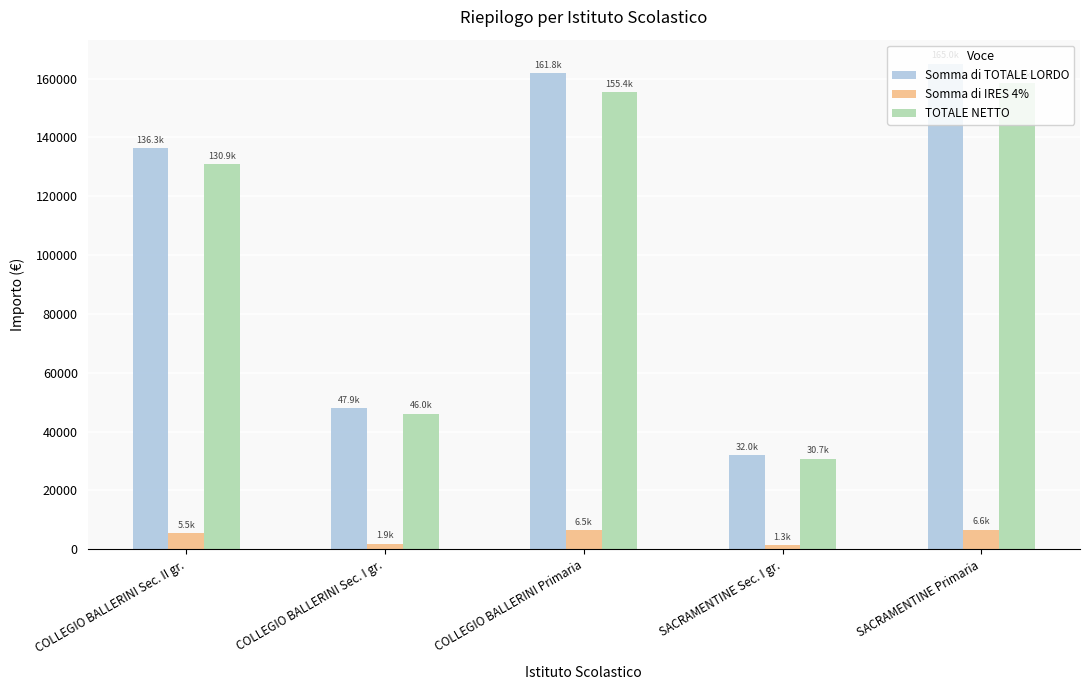

Read the TOTALE NETTO value at SACRAMENTINE Primaria.

158375.5